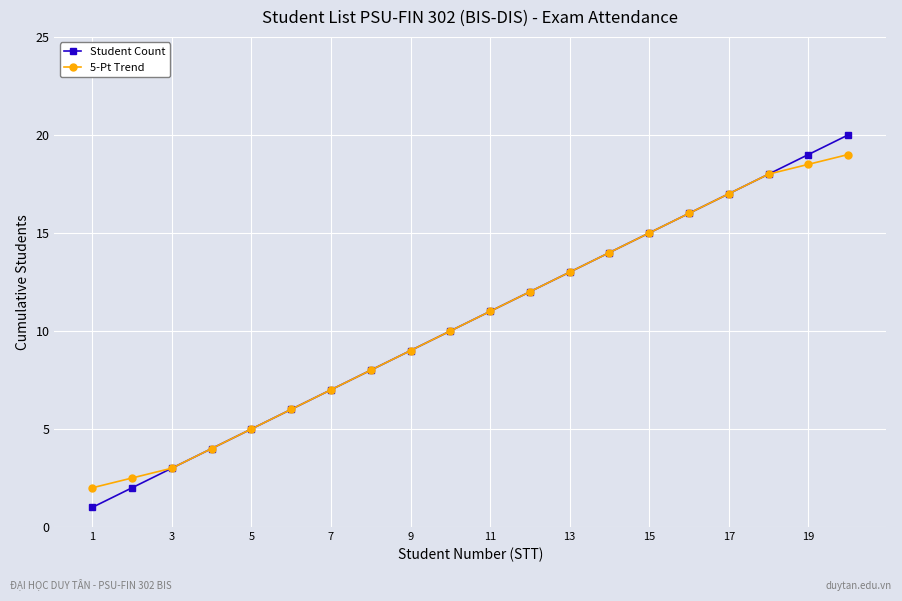

What is the value of the Student Count point at the 18th from the left?

18.0